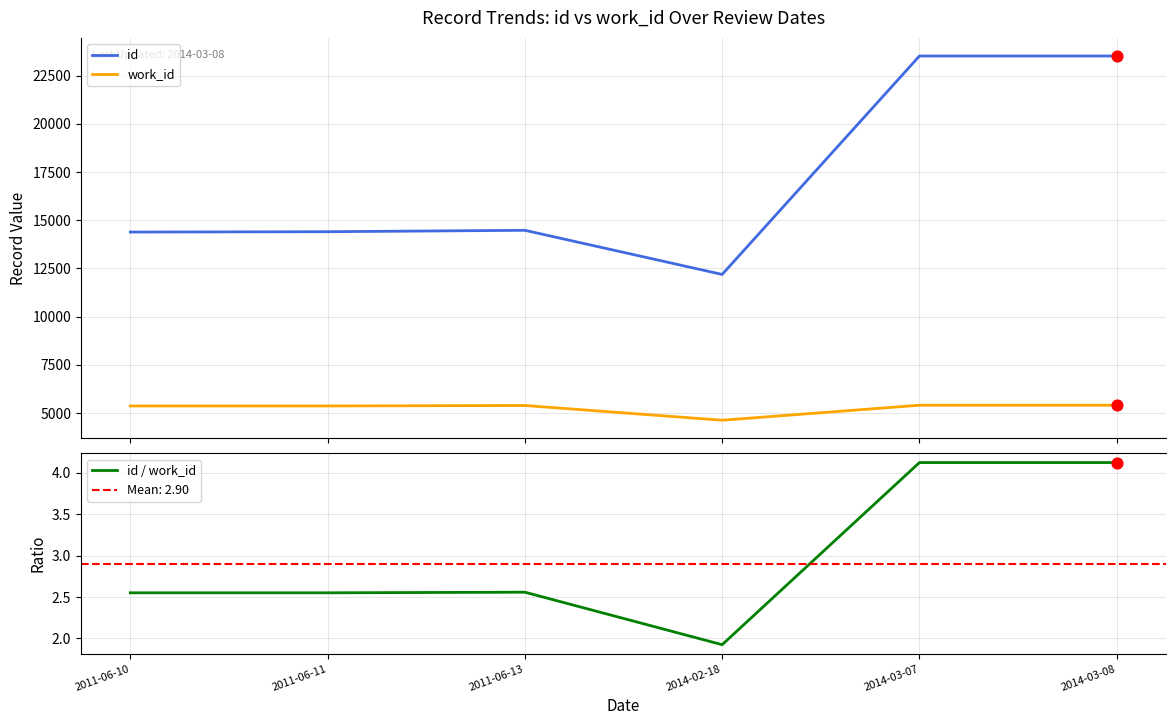

At which category is the sum across all series the highest?

2014-03-07